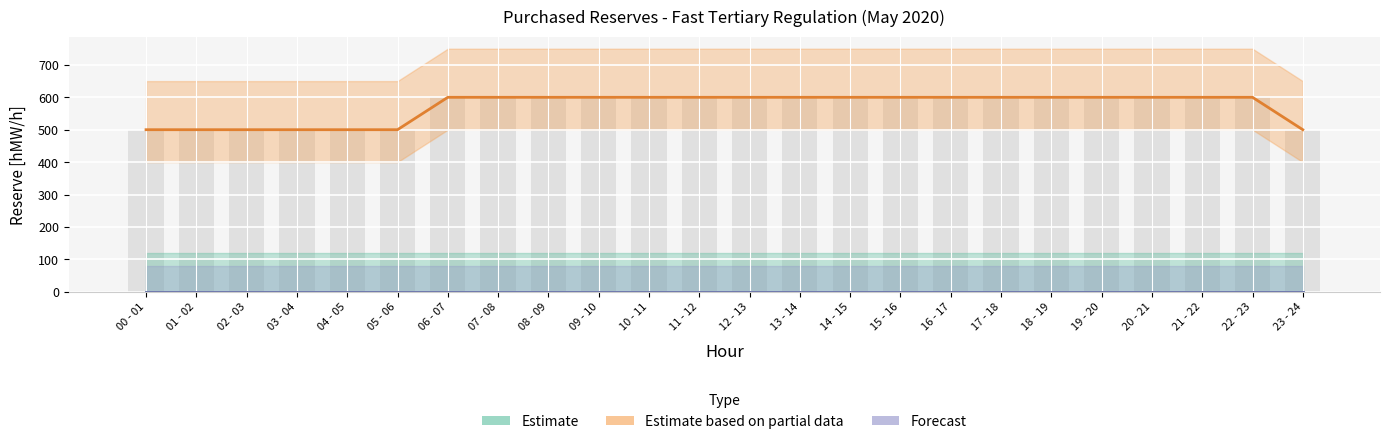

Between 12 - 13 and 17 - 18, which series saw the biggest shift?

Estimate